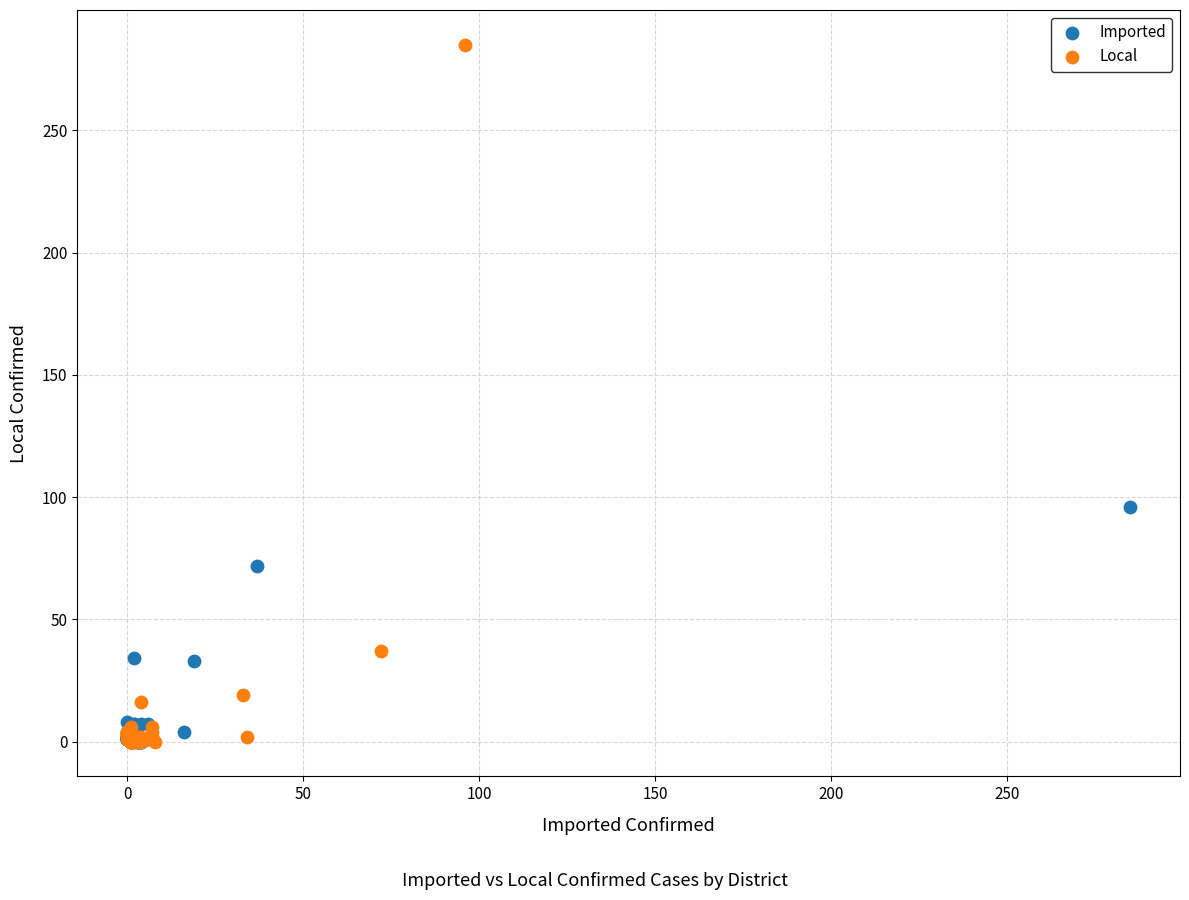

Which series has the widest spread of Y values?

Local